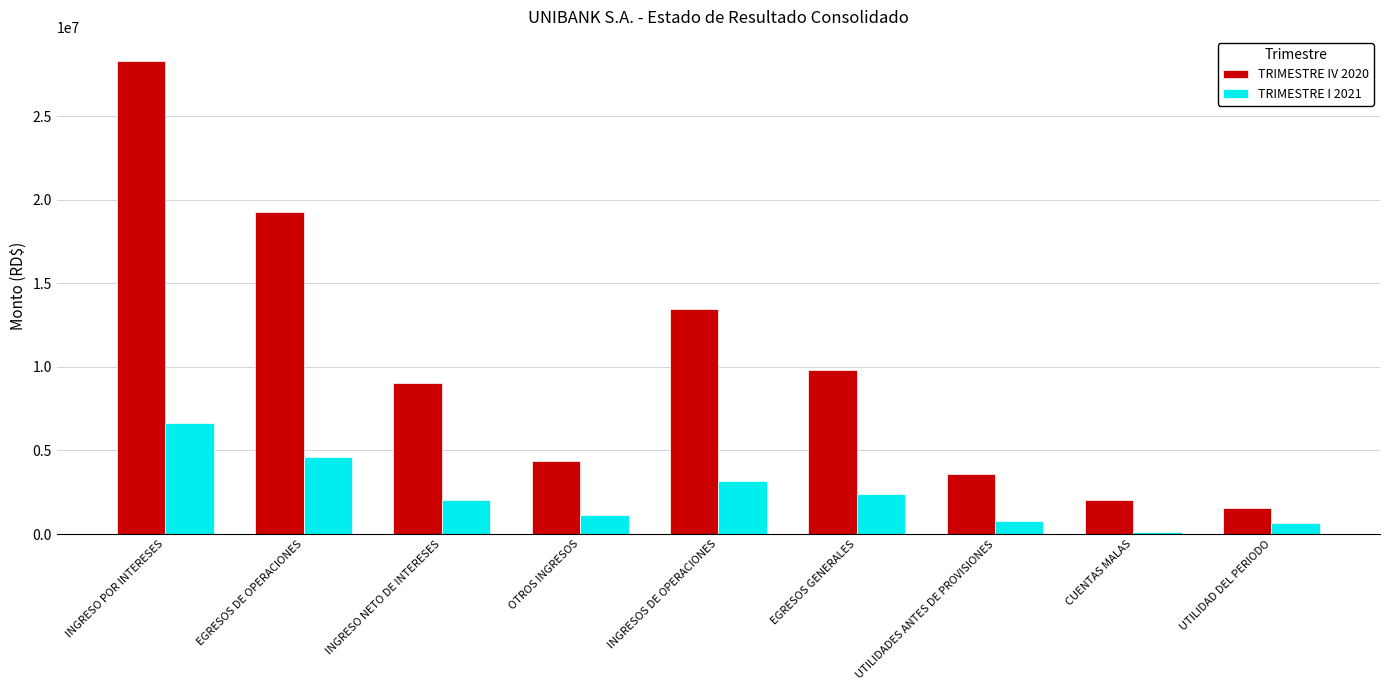

What is the label of the 1st bar from the left?

INGRESO POR INTERESES